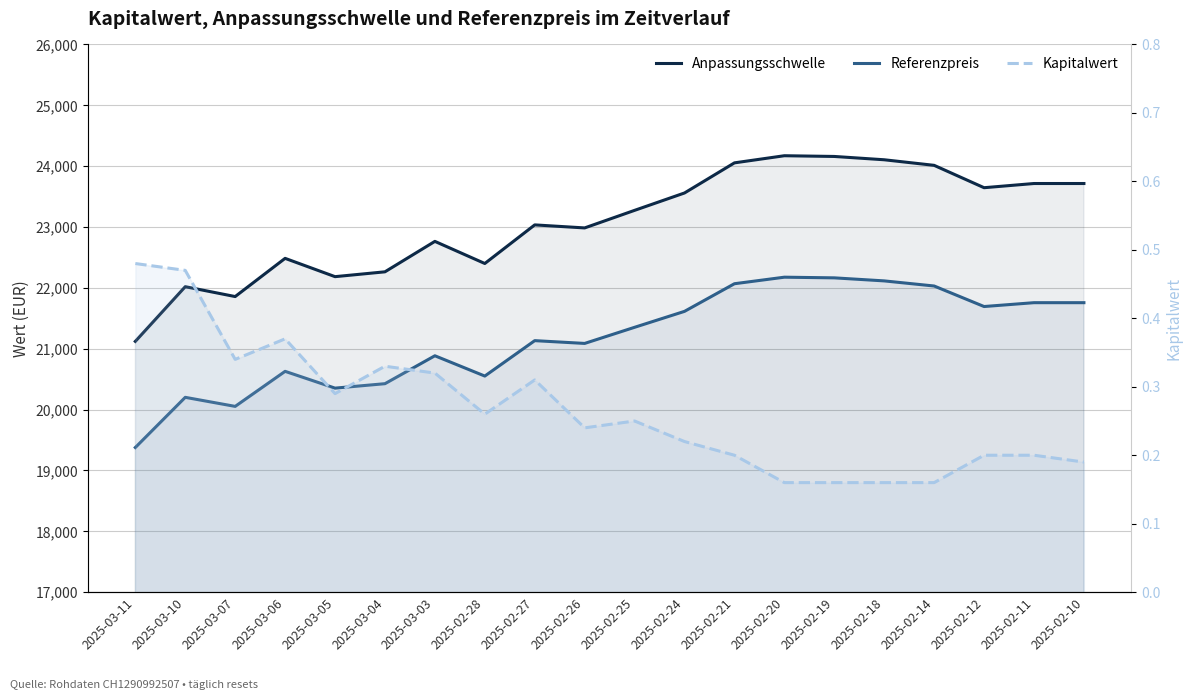

Between 2025-02-19 and 2025-03-04, which is larger?

2025-02-19